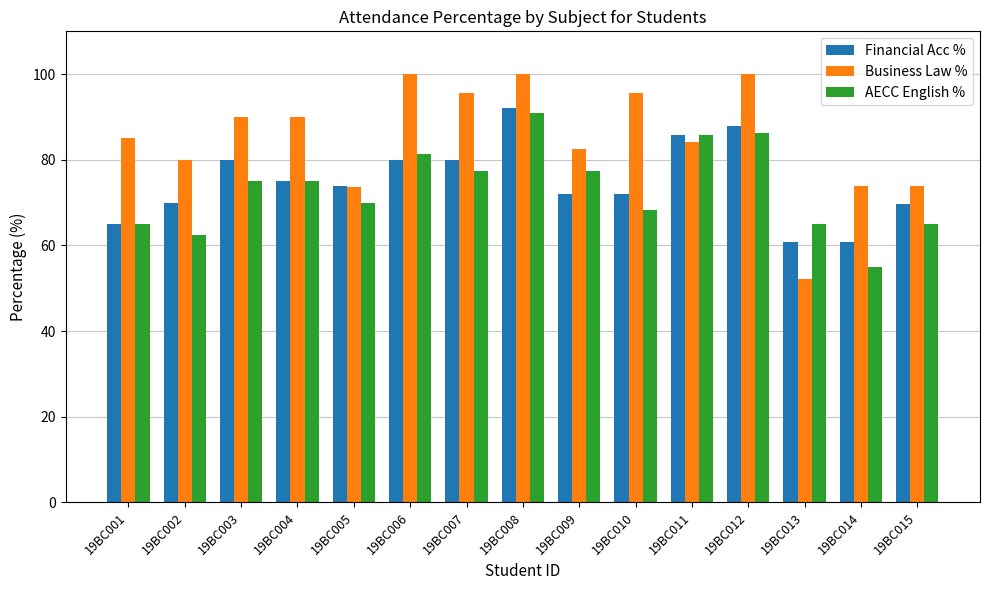

What is the total value across all series at 19BC011?

255.6